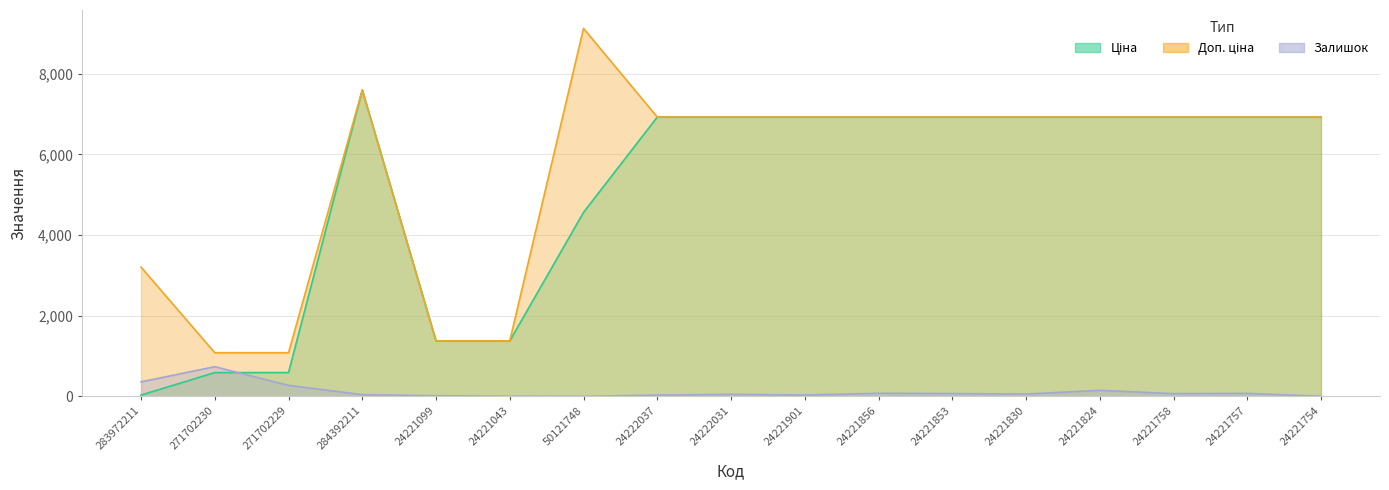

True or false: Доп. ціна and Залишок cross at least once.

False